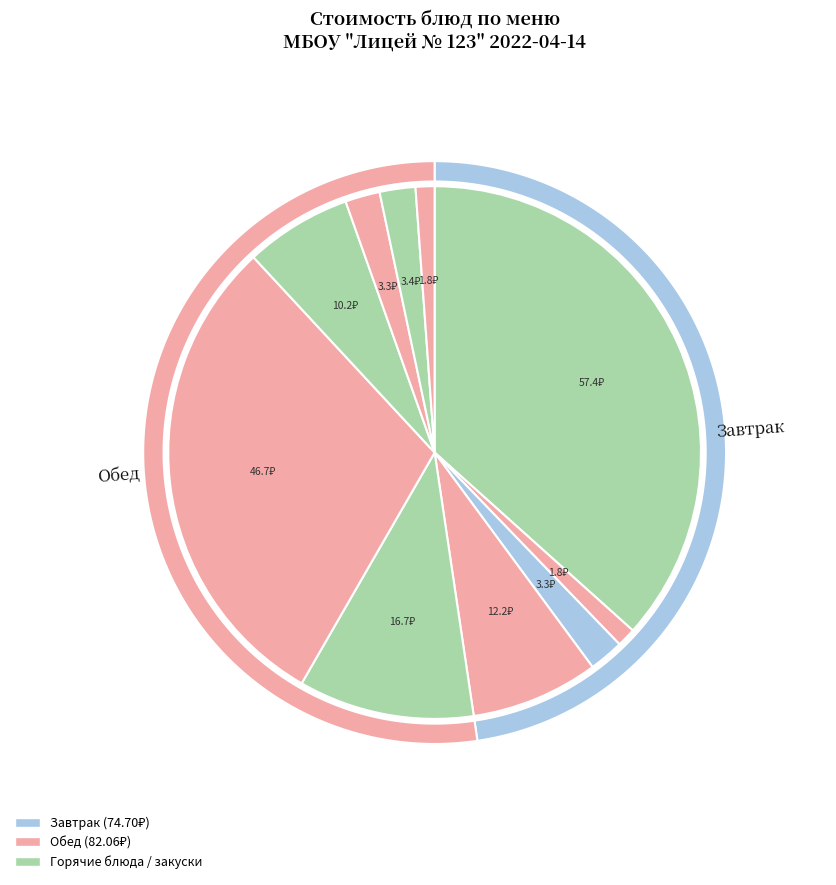

Is the sum of Масло сливочное and Запеканка из творога greater than half?

No